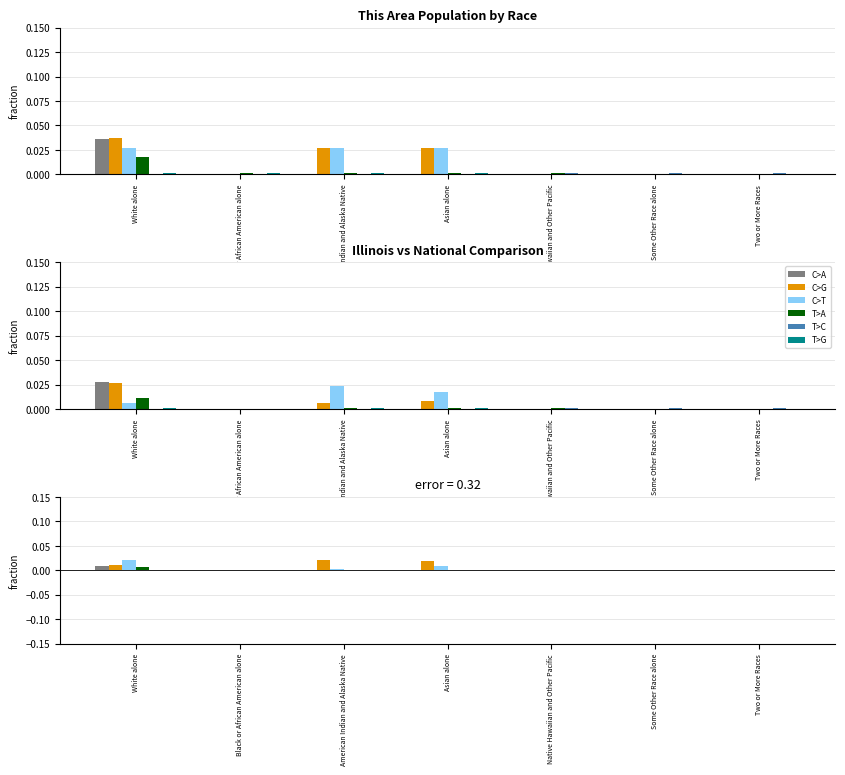

How many groups of bars are there?

7